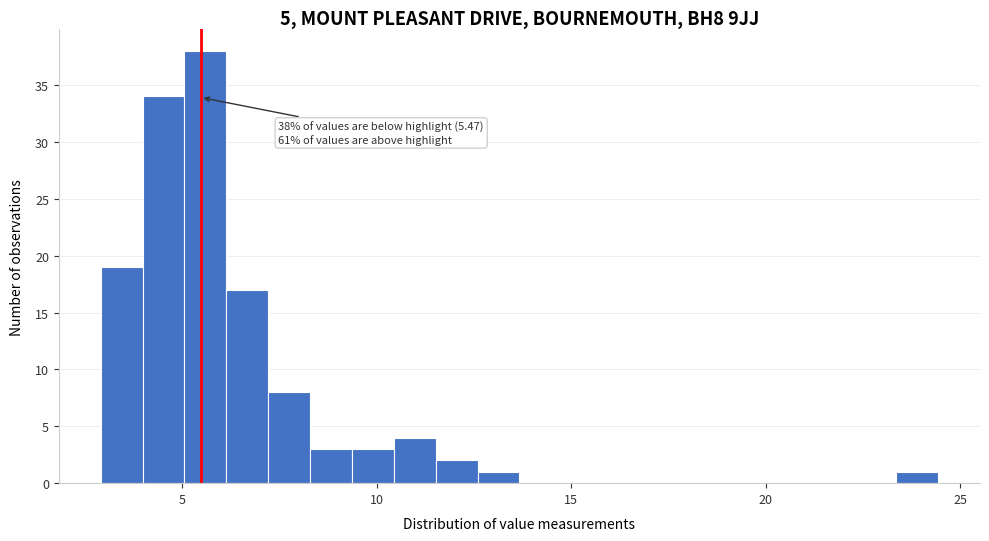

Around what value on the x-axis is the tallest bar? Give the approximate position of its centre, as read against the axis.

5.5